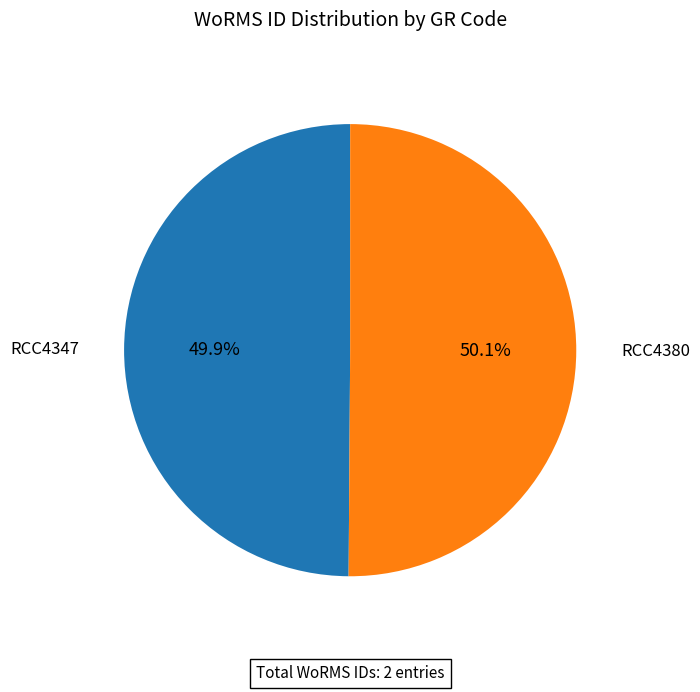

Do RCC4347 and RCC4380 together represent more than half of the pie?

Yes